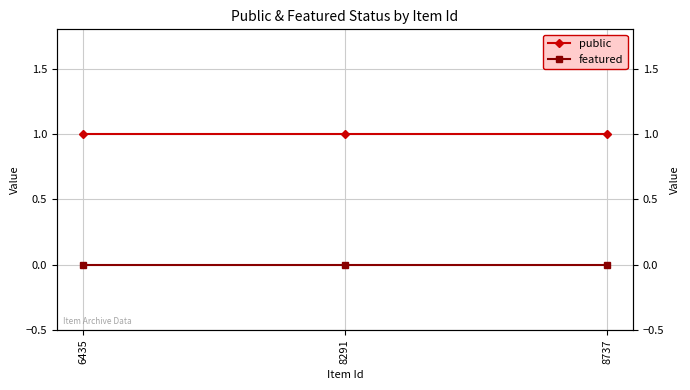

Which series has the widest spread of values?

public